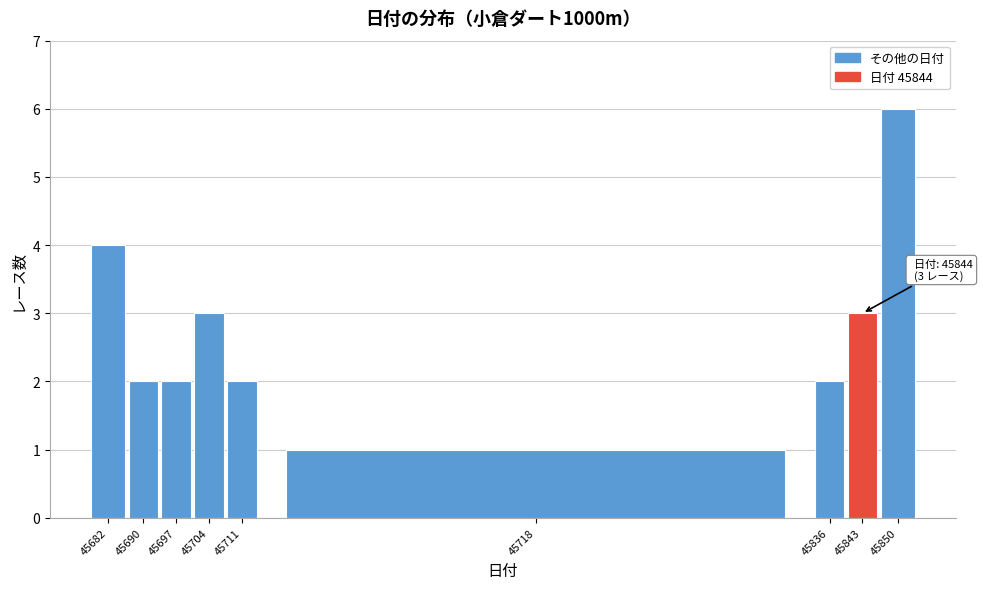

Reading right to left, extract all data points from this chart.

6	3	2	1	2	3	2	2	4